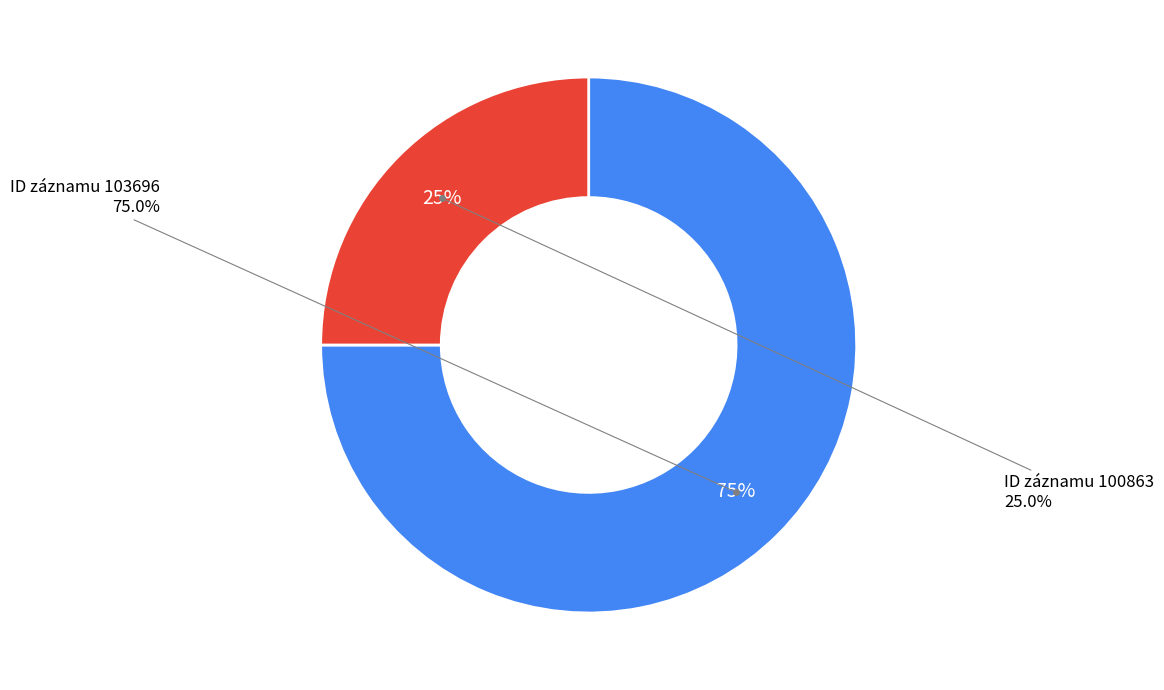

Combined, do 103696 and 100863 account for over 50%?

Yes